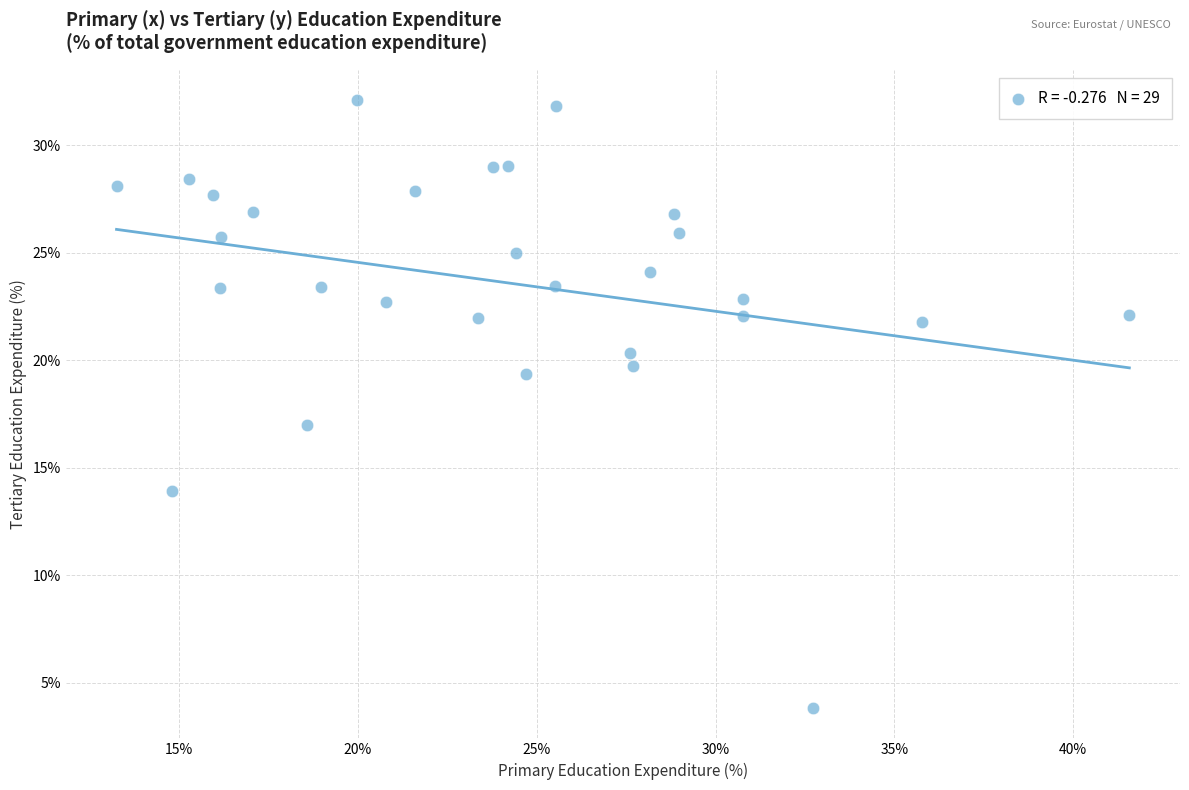

What is the range of Y values (max minus min)?

28.3